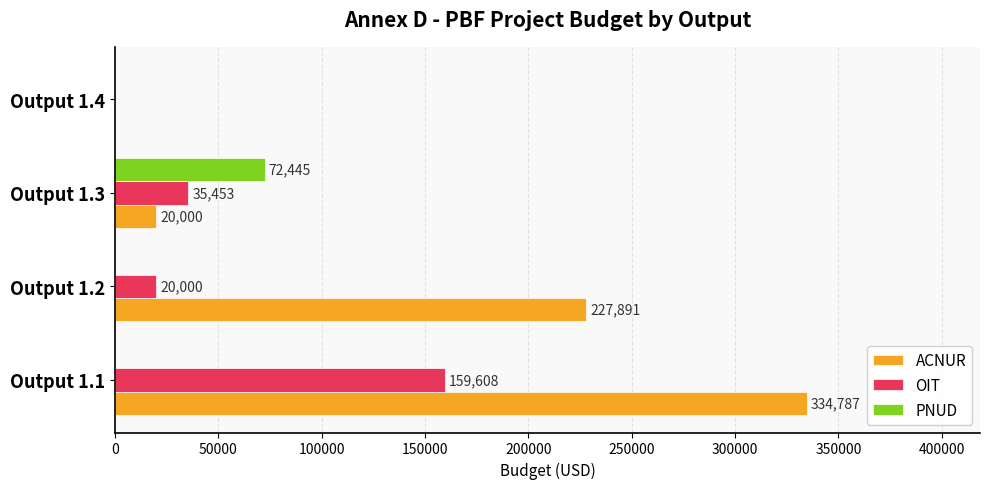

Which series has the largest range (max minus min)?

ACNUR